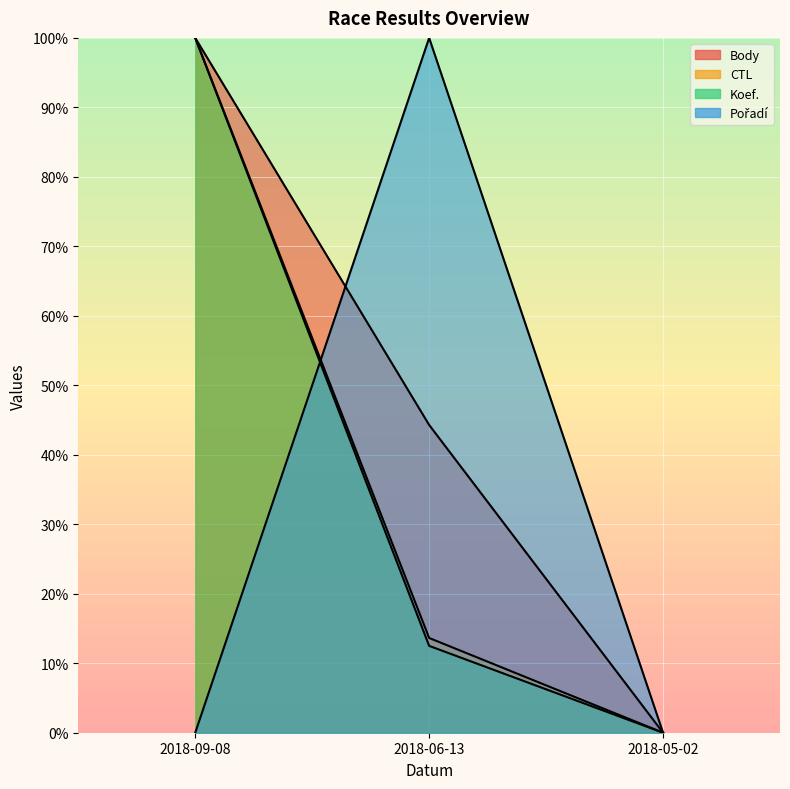

How many lines are shown in the chart?

4